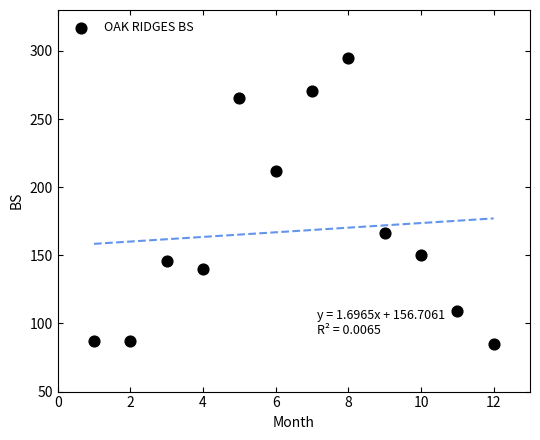

What is the average Y value?

167.7